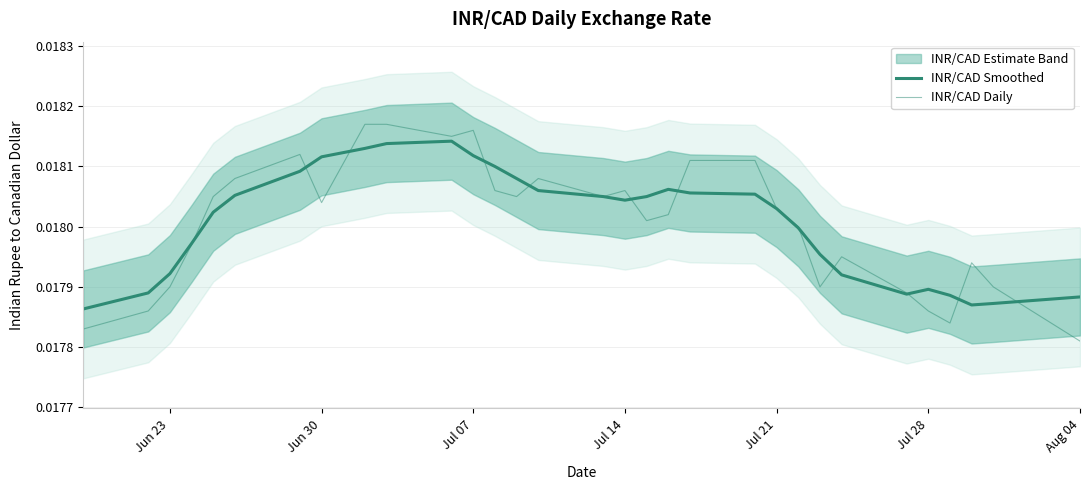

Which series has the largest total across all categories?

INR/CAD Smoothed